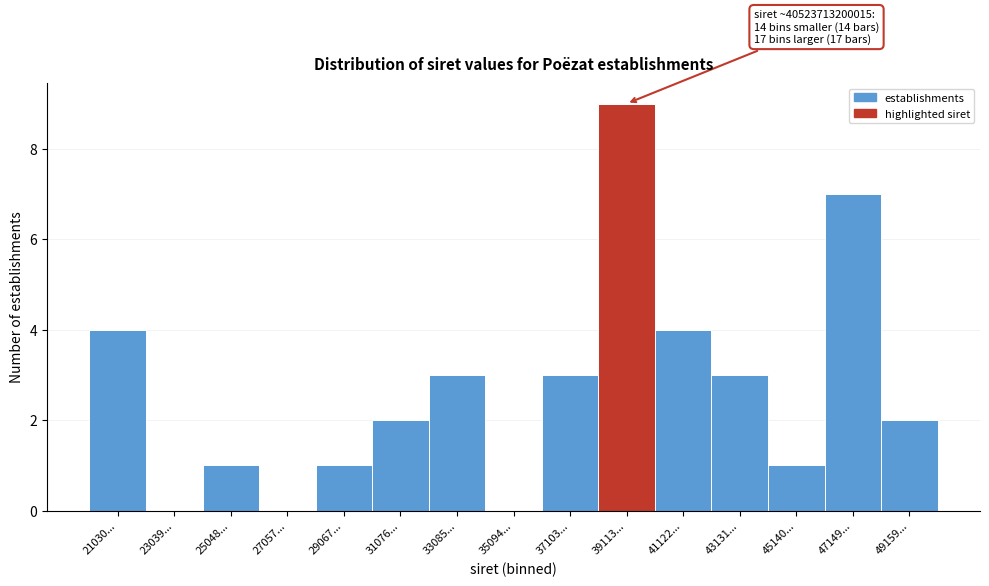

Reading left to right, extract all data points from this chart.

21030...=4	23039...=0	25048...=1	27057...=0	29067...=1	31076...=2	33085...=3	35094...=0	37103...=3	39113...=9	41122...=4	43131...=3	45140...=1	47149...=7	49159...=2